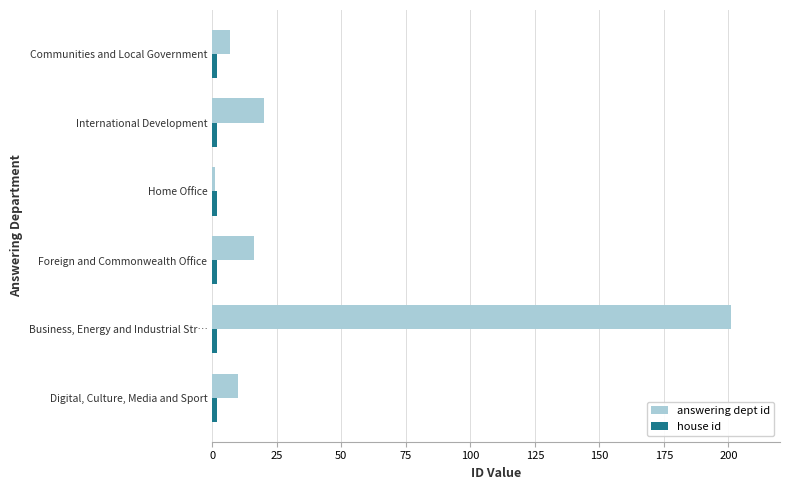

Rank the categories by answering dept id value from highest to lowest.

Business, Energy and Industrial Str…, International Development, Foreign and Commonwealth Office, Digital, Culture, Media and Sport, Communities and Local Government, Home Office